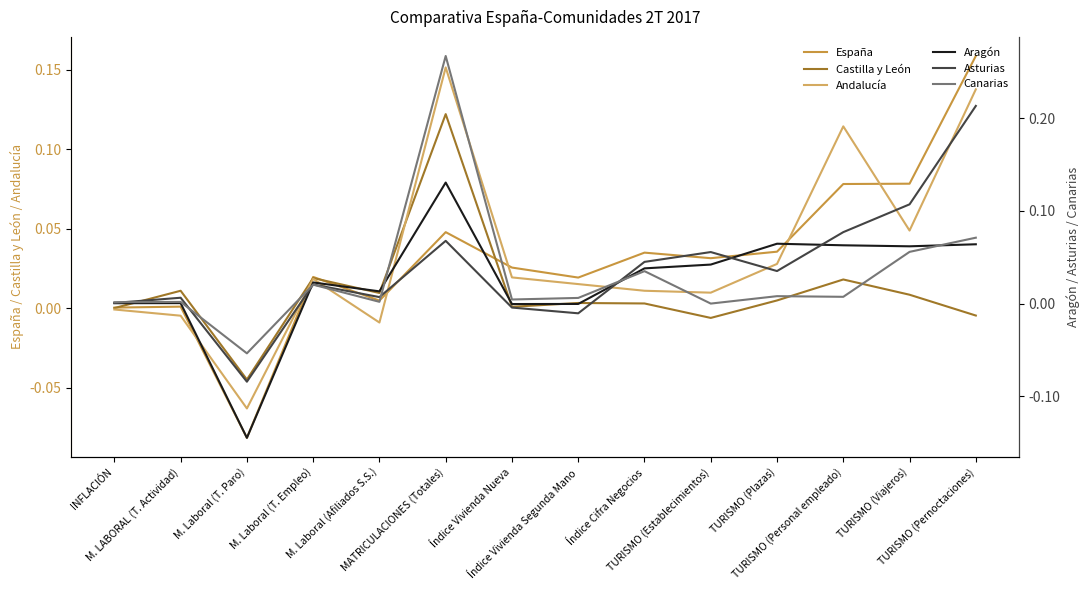

True or false: Asturias has more than 1 interior local peaks.

True